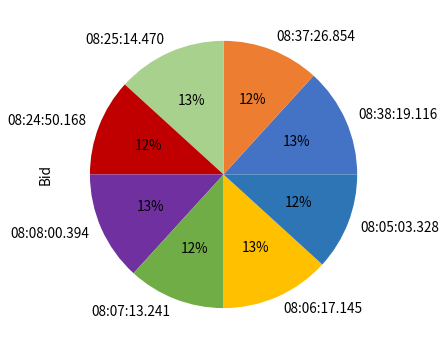

To the nearest percent, what is the difference between the largest and smallest slice percentages?

1%